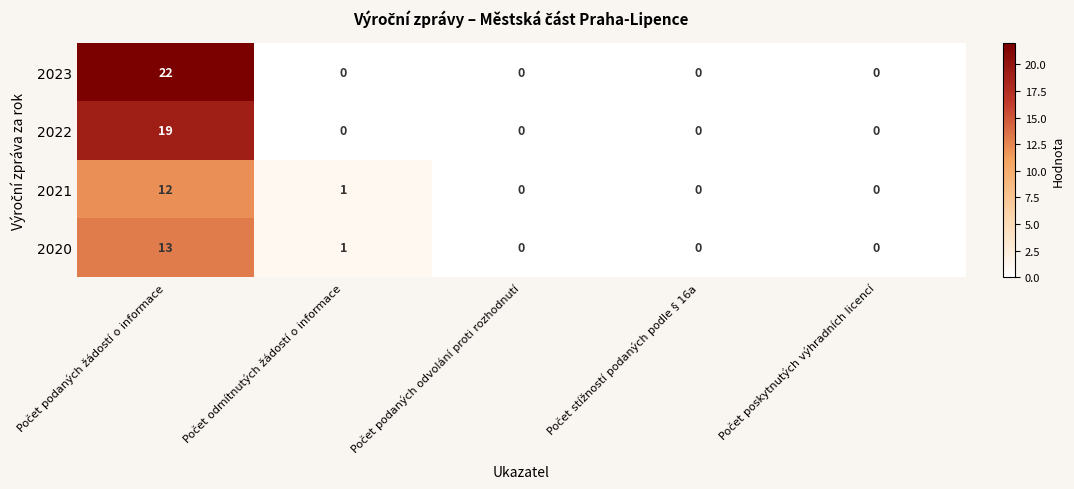

List the series in order of their peak value, lowest first.

2021, 2020, 2022, 2023